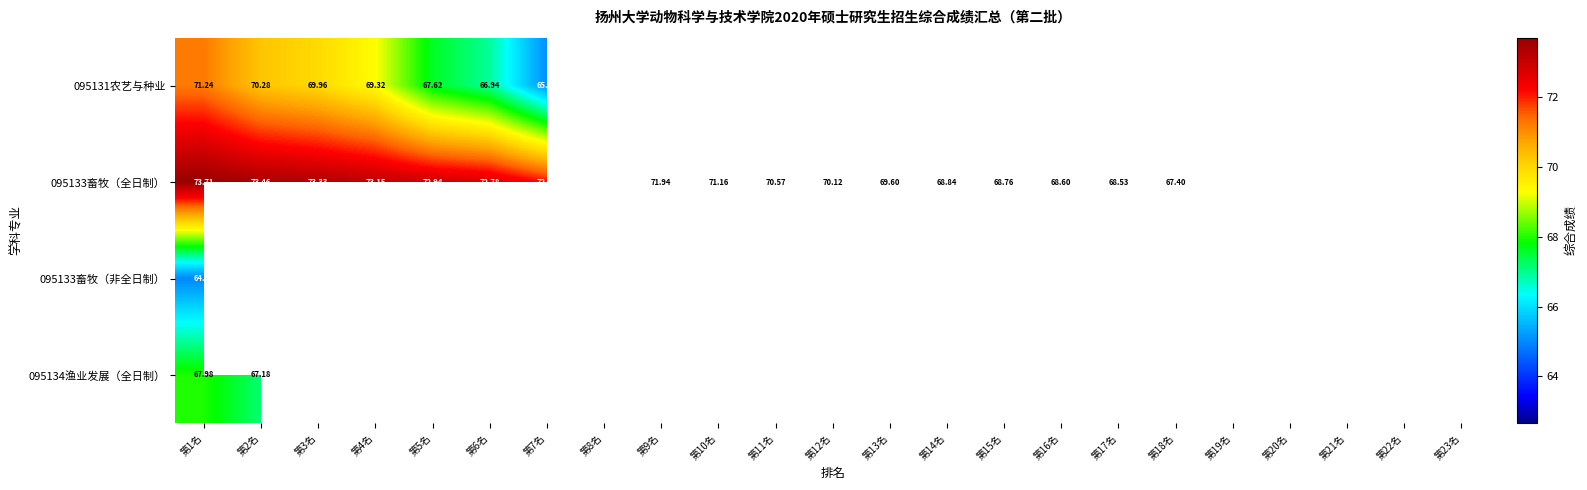

How many values in the 095133畜牧（全日制） series exceed 70?

12